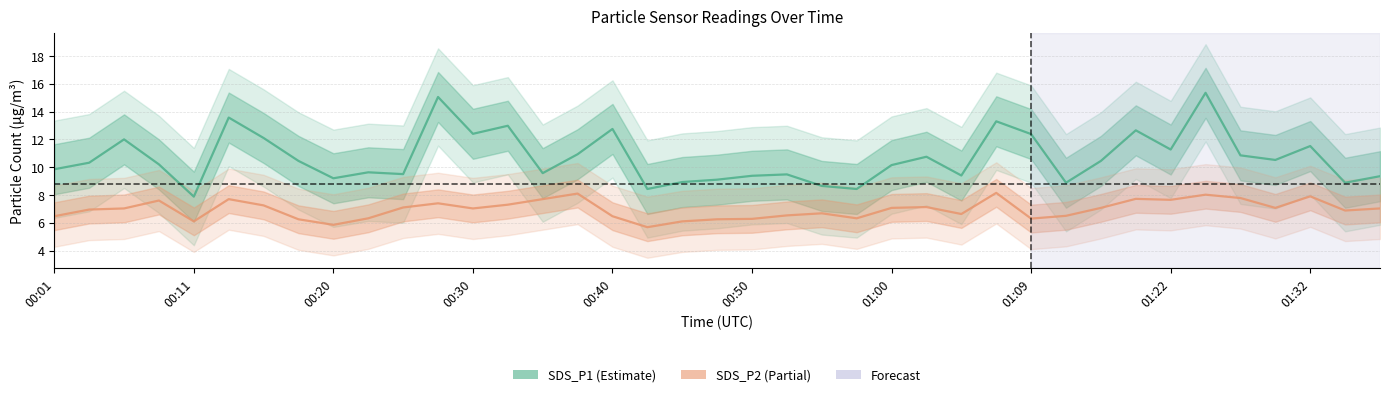

True or false: SDS_P1 and SDS_P2 cross at least once.

False